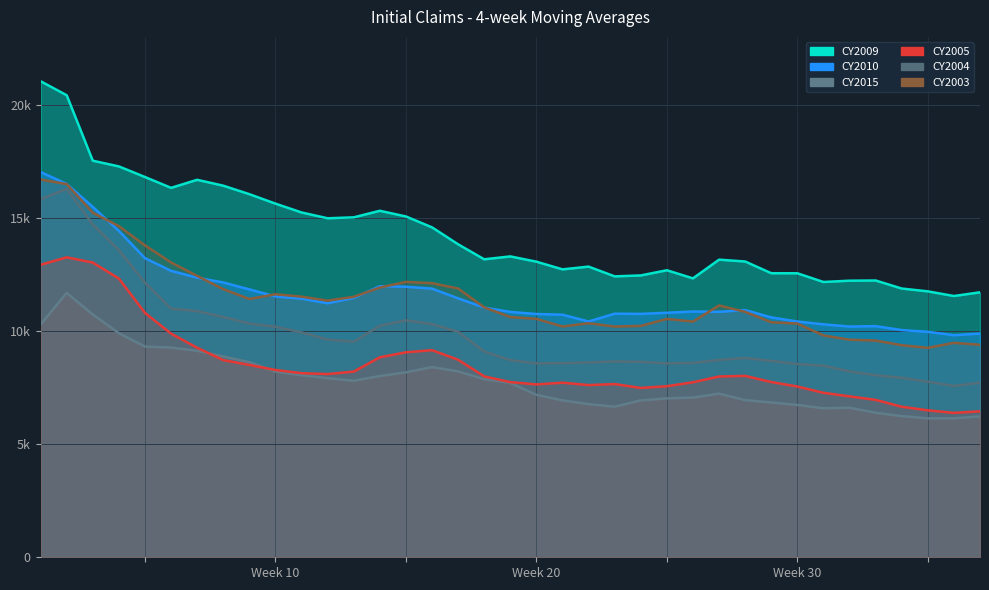

Which series has the largest range (max minus min)?

CY2009